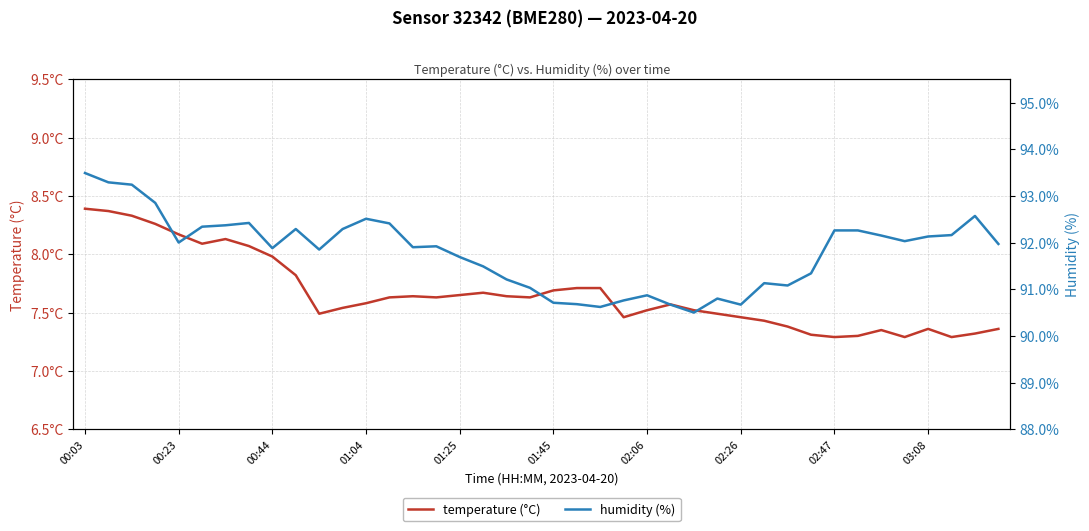

What are all the series names shown in the legend?

temperature (°C), humidity (%)